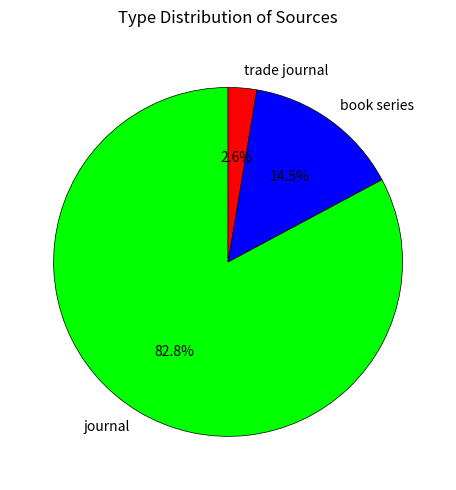

Rank the categories by value from lowest to highest.

trade journal, book series, journal